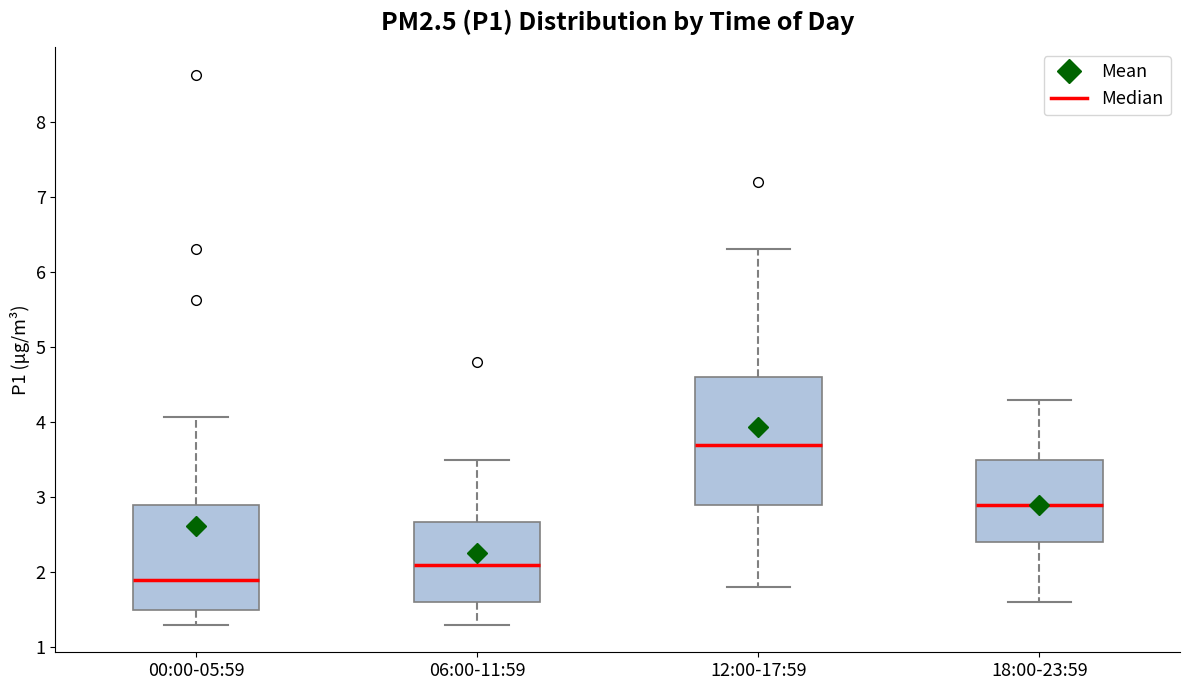

Reading left to right, transcribe this box plot: for each box, give where its median line is, the range the box spans, and where its two whiskers end, as read against the y-axis. The values are not printed on the chart, so give them approximately, as read against the axis.

00:00-05:59: median 1.9, box 1.5 to 2.9, whiskers 1.3 to 4.1
06:00-11:59: median 2.1, box 1.6 to 2.7, whiskers 1.3 to 3.5
12:00-17:59: median 3.7, box 2.9 to 4.6, whiskers 1.8 to 6.3
18:00-23:59: median 2.9, box 2.4 to 3.5, whiskers 1.6 to 4.3